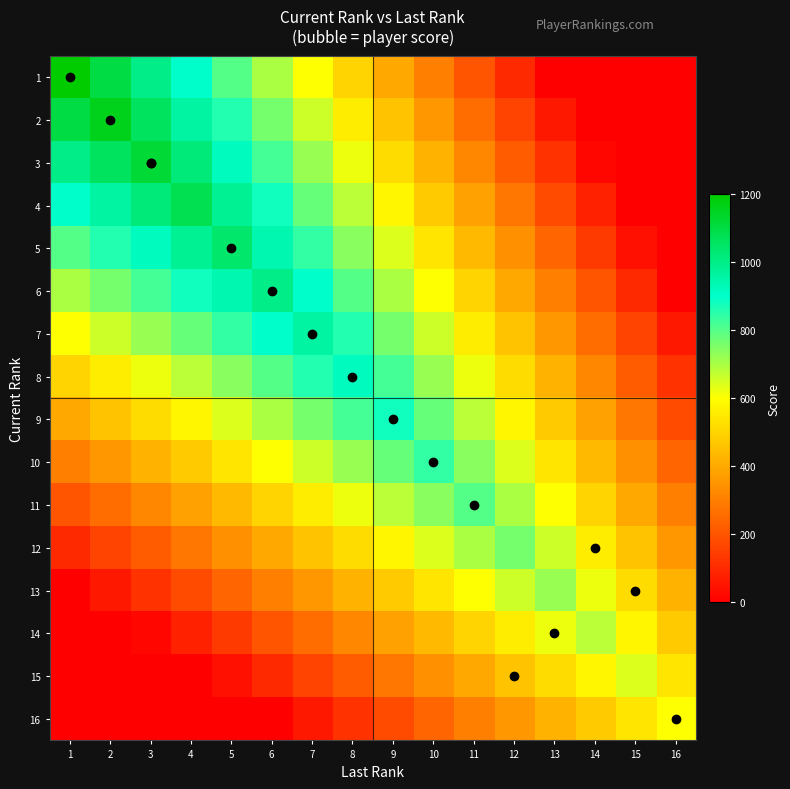

At how many categories does at least one series exceed 554?

16